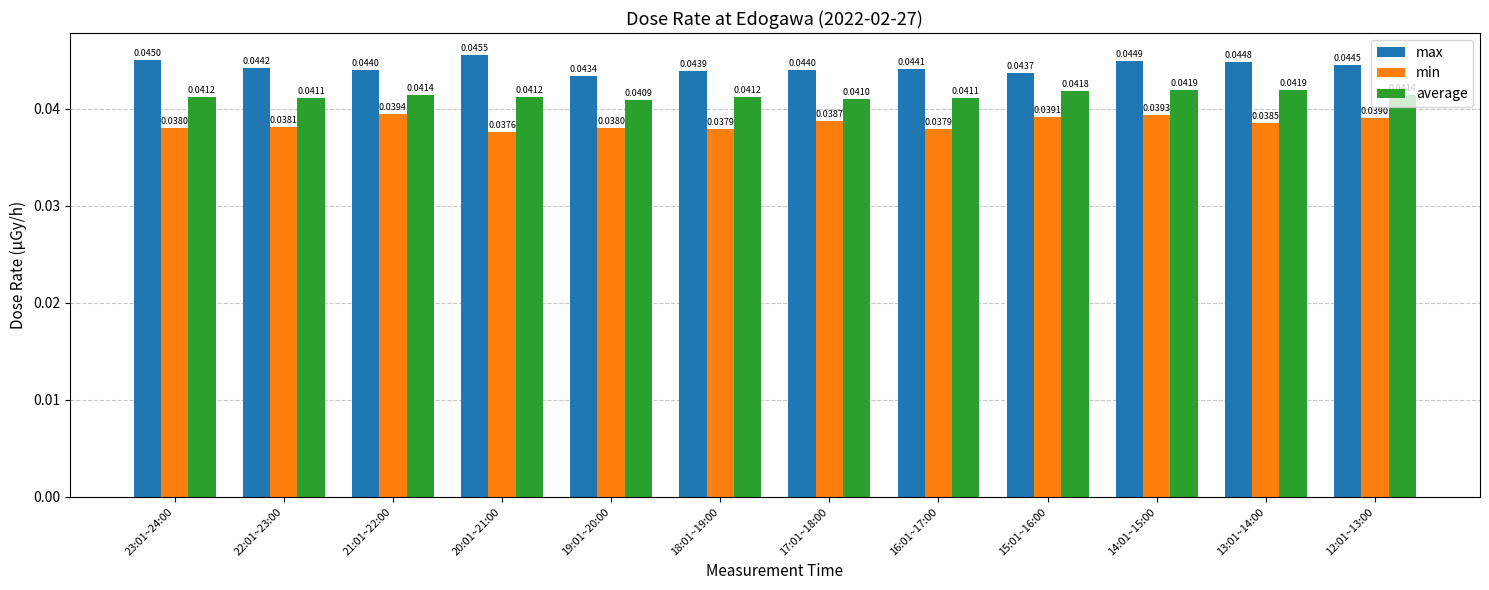

Which series changed the most between 20:01~21:00 and 15:01~16:00?

max